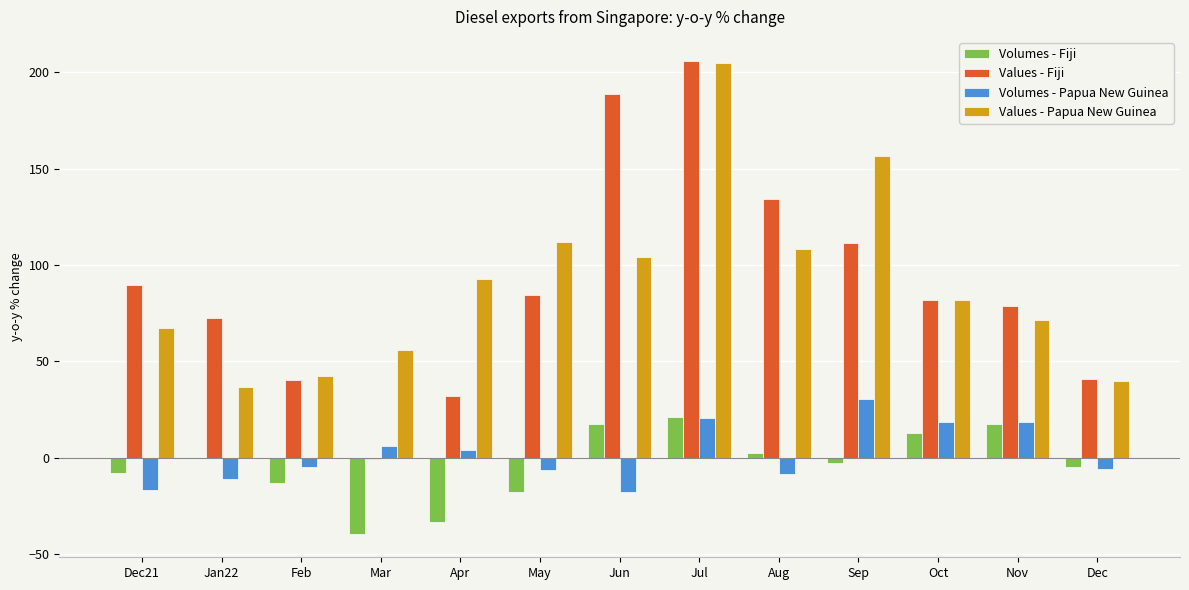

Between Aug and Nov, which series saw the biggest shift?

Values - Fiji